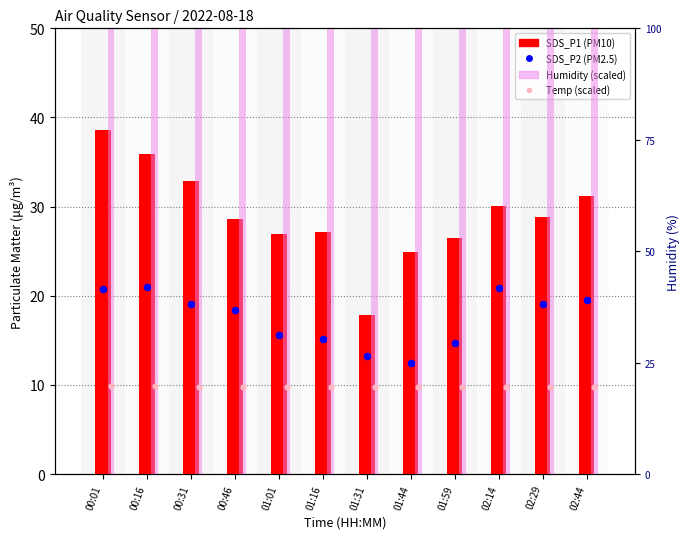

Which series has the largest total across all categories?

SDS_P1